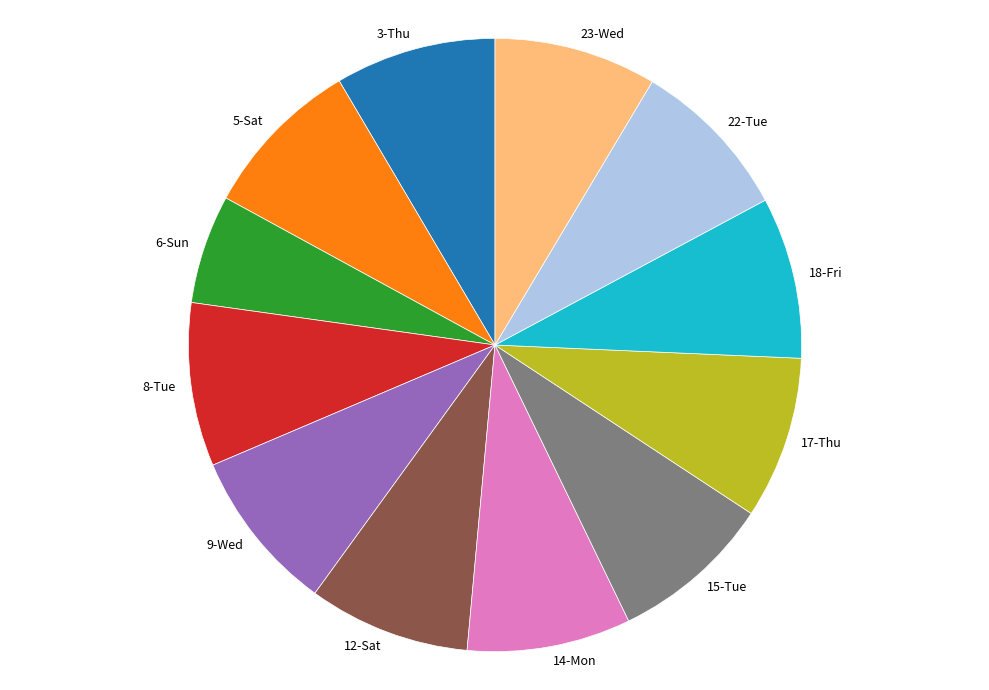

Between 8-Tue and 6-Sun, which is larger?

8-Tue